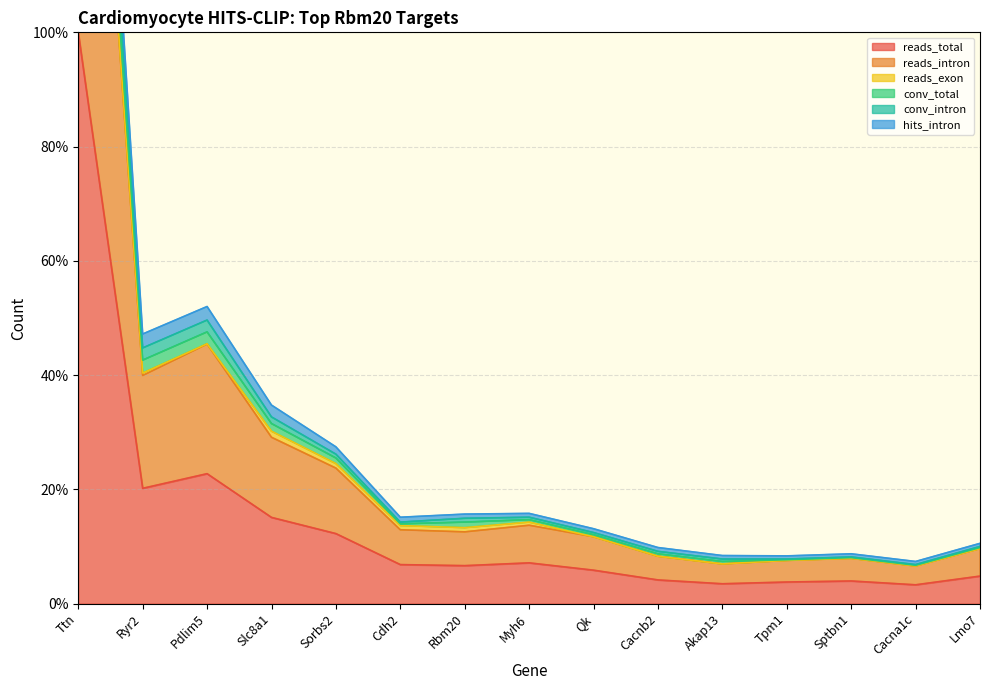

At which category does the chart reach its peak across all series?

Ttn